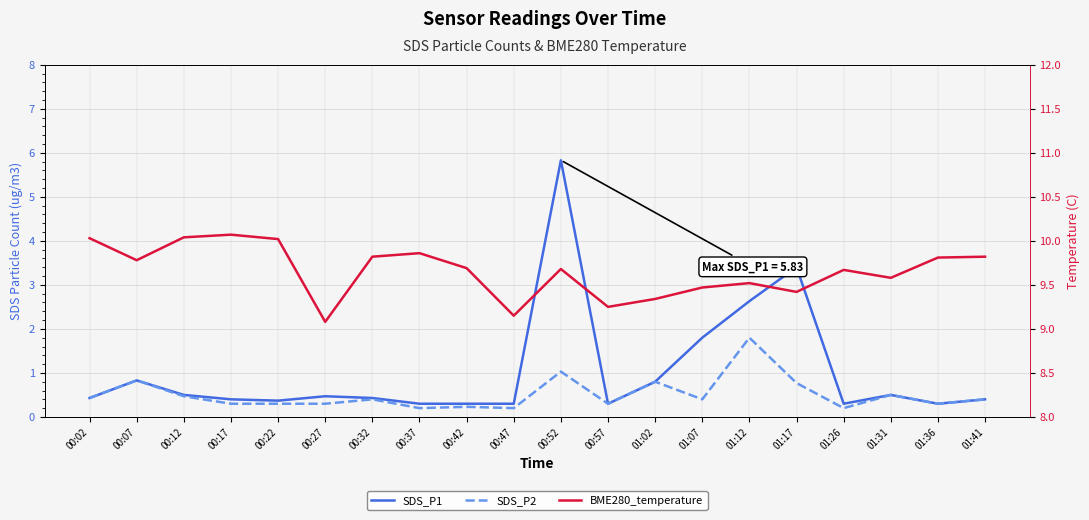

Reading left to right, transcribe all the data shown in this chart.

SDS_P1: 00:02=0.4	00:07=0.8	00:12=0.5	00:17=0.4	00:22=0.4	00:27=0.5	00:32=0.4	00:37=0.3	00:42=0.3	00:47=0.3	00:52=5.8	00:57=0.3	01:02=0.8	01:07=1.8	01:12=2.6	01:17=3.4	01:26=0.3	01:31=0.5	01:36=0.3	01:41=0.4
SDS_P2: 00:02=0.4	00:07=0.8	00:12=0.5	00:17=0.3	00:22=0.3	00:27=0.3	00:32=0.4	00:37=0.2	00:42=0.2	00:47=0.2	00:52=1.0	00:57=0.3	01:02=0.8	01:07=0.4	01:12=1.8	01:17=0.8	01:26=0.2	01:31=0.5	01:36=0.3	01:41=0.4
BME280_temperature: 00:02=10.0	00:07=9.8	00:12=10.0	00:17=10.1	00:22=10.0	00:27=9.1	00:32=9.8	00:37=9.9	00:42=9.7	00:47=9.2	00:52=9.7	00:57=9.2	01:02=9.3	01:07=9.5	01:12=9.5	01:17=9.4	01:26=9.7	01:31=9.6	01:36=9.8	01:41=9.8